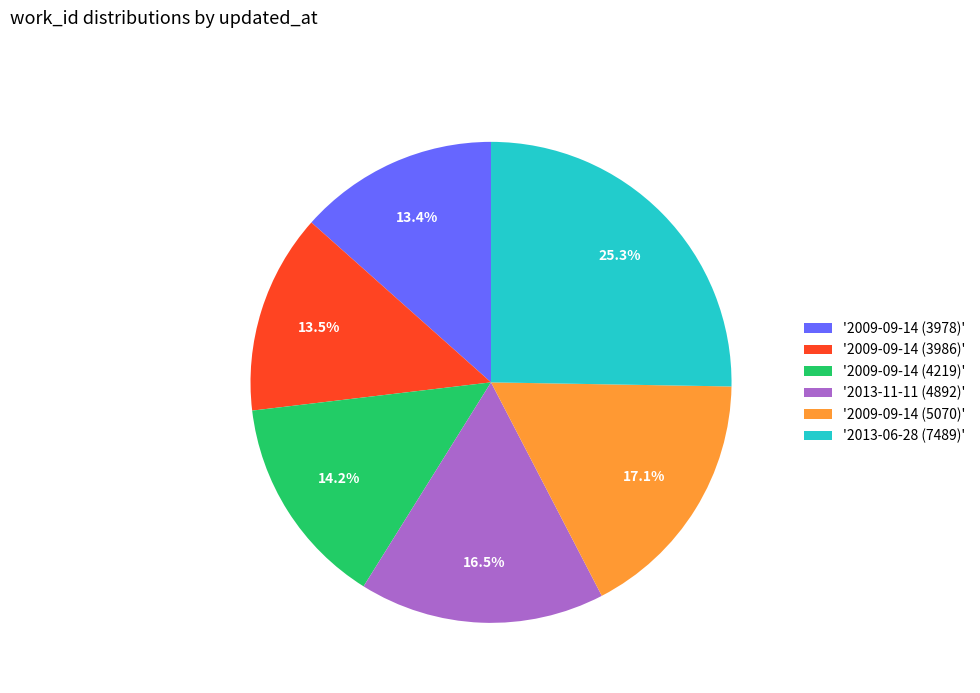

Which slice is the largest?

'2013-06-28 (7489)'